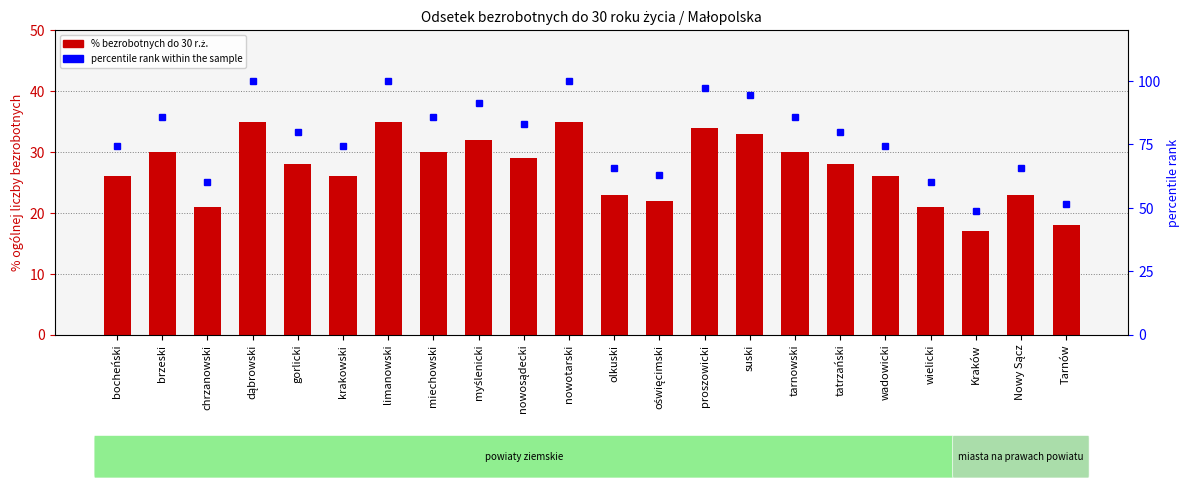

Rank the series by their maximum value, from lowest to highest.

% bezrobotnych do 30 r.ż., percentile rank within the sample